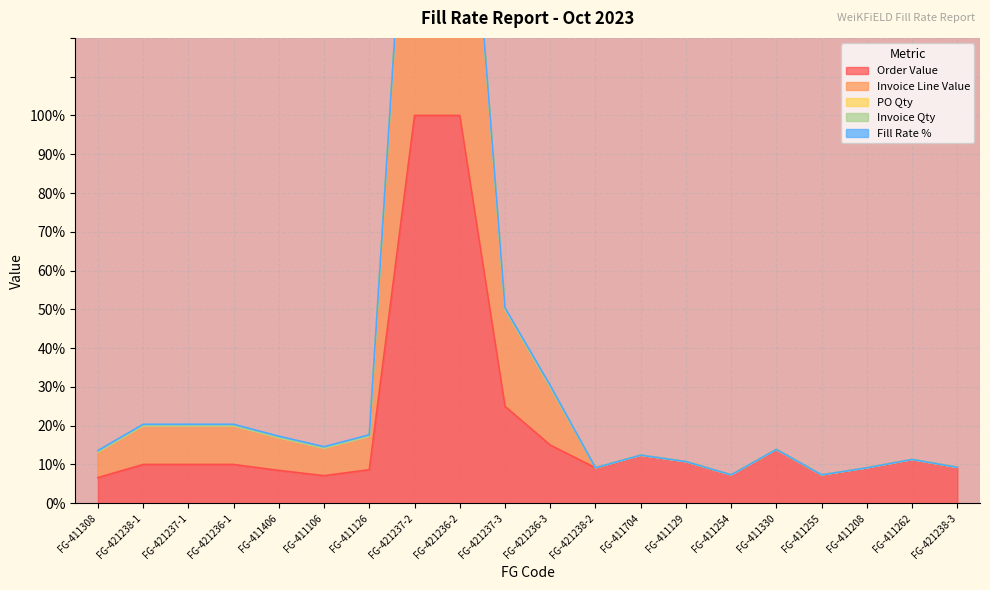

Reading left to right, list all the values displayed in this chart.

Order Value: FG-411308=6.6	FG-421238-1=10.0	FG-421237-1=10.0	FG-421236-1=10.0	FG-411406=8.5	FG-411106=7.1	FG-411126=8.6	FG-421237-2=100.0	FG-421236-2=100.0	FG-421237-3=25.0	FG-421236-3=15.0	FG-421238-2=9.1	FG-411704=12.4	FG-411129=10.7	FG-411254=7.3	FG-411330=13.9	FG-411255=7.3	FG-411208=9.1	FG-411262=11.3	FG-421238-3=9.3
Invoice Line Value: FG-411308=13.6	FG-421238-1=20.3	FG-421237-1=20.3	FG-421236-1=20.3	FG-411406=17.3	FG-411106=14.6	FG-411126=17.6	FG-421237-2=200.5	FG-421236-2=200.5	FG-421237-3=50.4	FG-421236-3=30.3	FG-421238-2=9.1	FG-411704=12.4	FG-411129=10.7	FG-411254=7.3	FG-411330=13.9	FG-411255=7.3	FG-411208=9.1	FG-411262=11.3	FG-421238-3=9.3
PO Qty: FG-411308=13.2	FG-421238-1=20.0	FG-421237-1=20.0	FG-421236-1=20.0	FG-411406=16.9	FG-411106=14.2	FG-411126=17.3	FG-421237-2=200.1	FG-421236-2=200.1	FG-421237-3=50.0	FG-421236-3=30.0	FG-421238-2=9.1	FG-411704=12.4	FG-411129=10.7	FG-411254=7.3	FG-411330=13.9	FG-411255=7.3	FG-411208=9.1	FG-411262=11.3	FG-421238-3=9.3
Invoice Qty: FG-411308=13.2	FG-421238-1=20.0	FG-421237-1=20.0	FG-421236-1=20.0	FG-411406=16.9	FG-411106=14.2	FG-411126=17.3	FG-421237-2=200.1	FG-421236-2=200.1	FG-421237-3=50.0	FG-421236-3=30.0	FG-421238-2=9.1	FG-411704=12.4	FG-411129=10.7	FG-411254=7.3	FG-411330=13.9	FG-411255=7.3	FG-411208=9.1	FG-411262=11.3	FG-421238-3=9.3